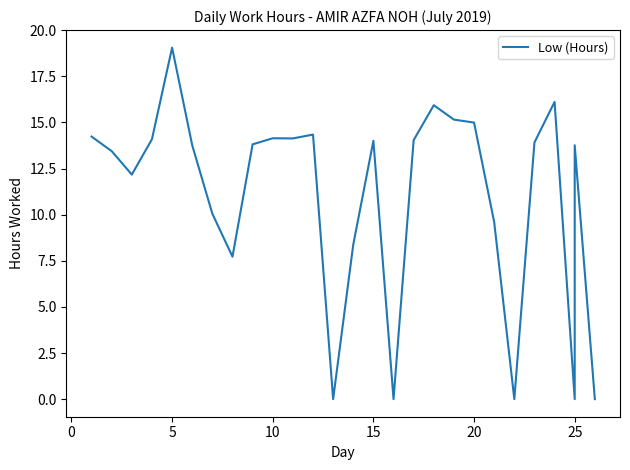

How many categories are shown in the chart?

27